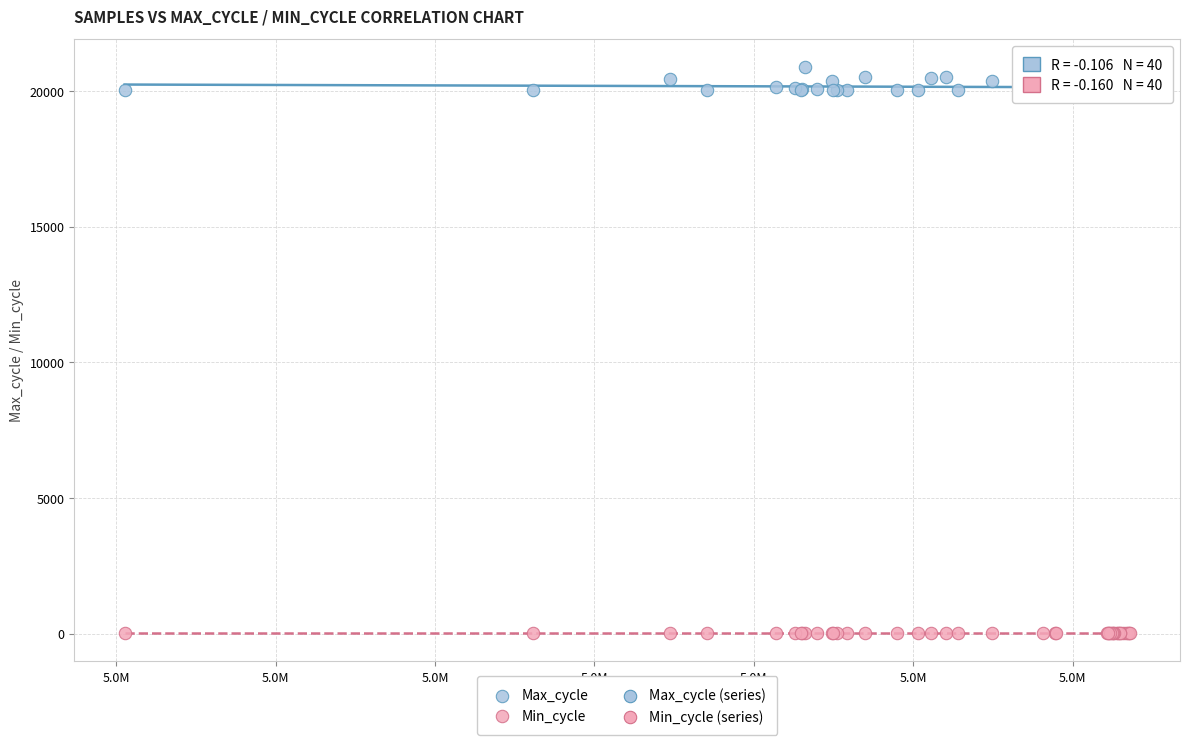

Which series has the largest Y range (max minus min)?

Max_cycle